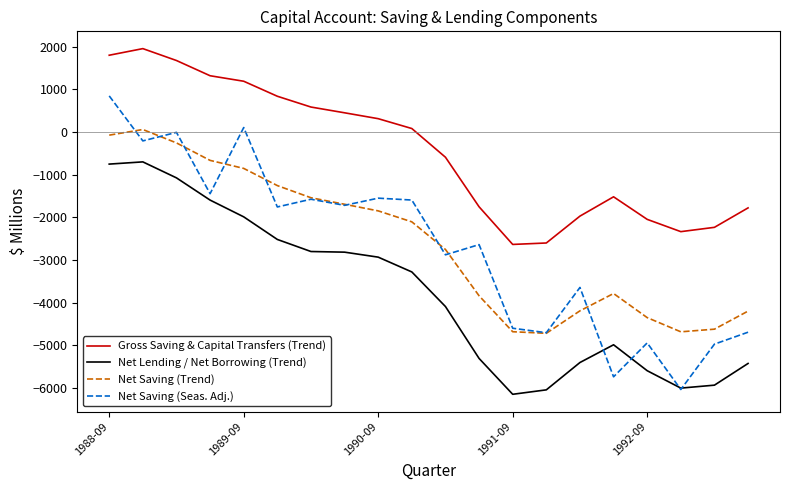

Which series has the largest total across all categories?

Gross Saving & Capital Transfers (Trend)